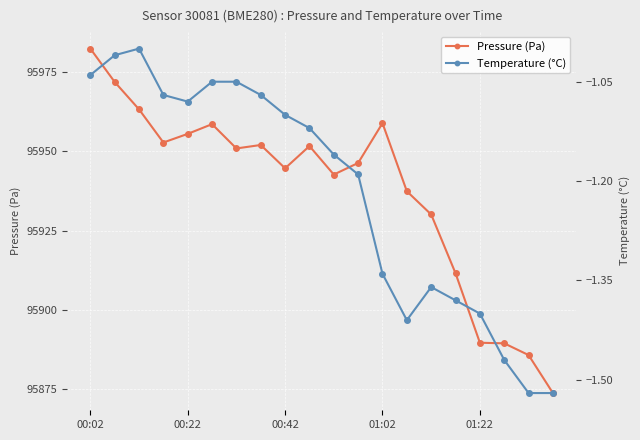

Which series changed the most between 6 and 14?

pressure